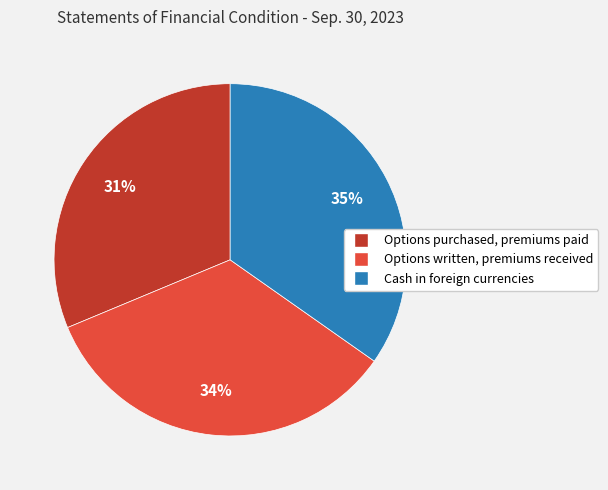

Is there any slice that represents more than half of the pie?

No